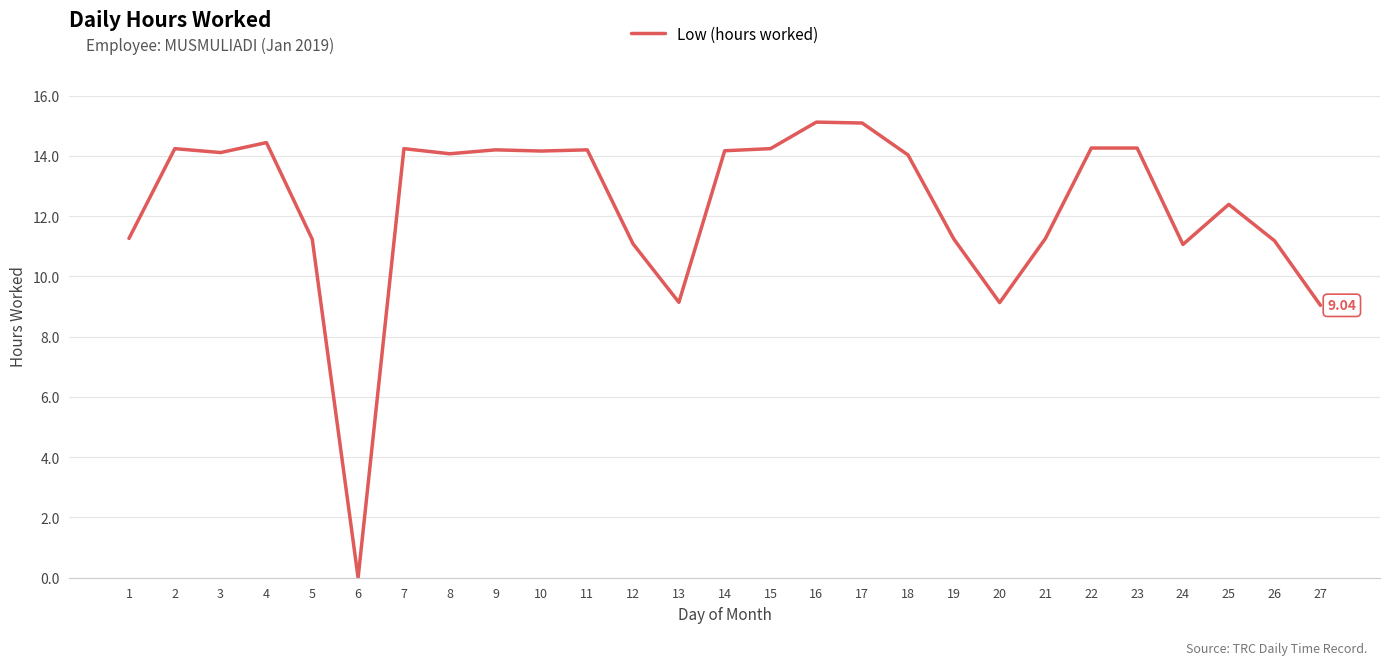

What is the sum of the values at 1 and 10?

25.4